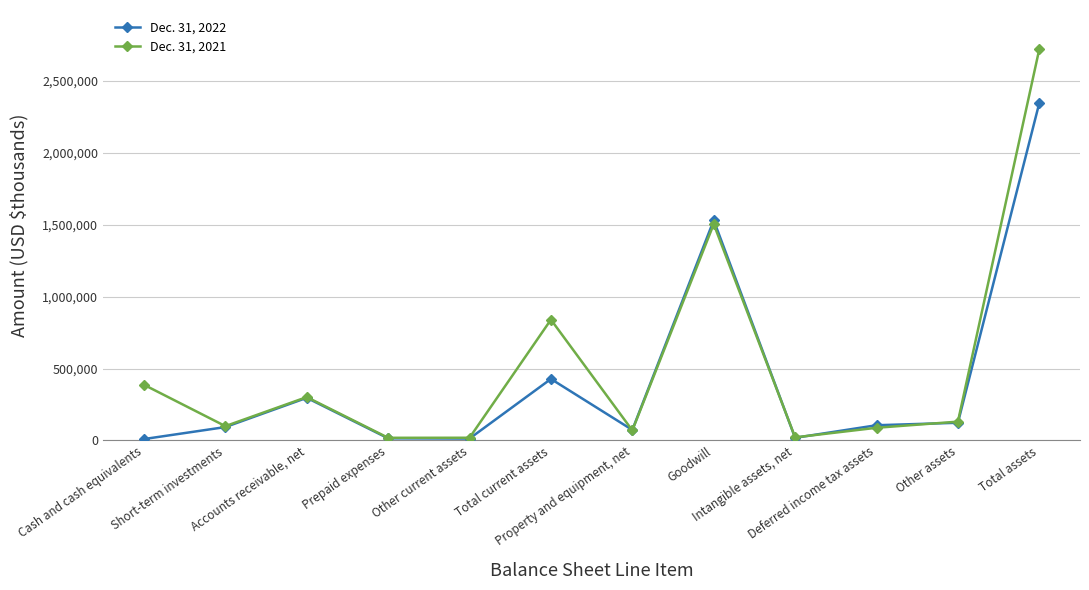

What is the maximum value shown in the chart?

2722546